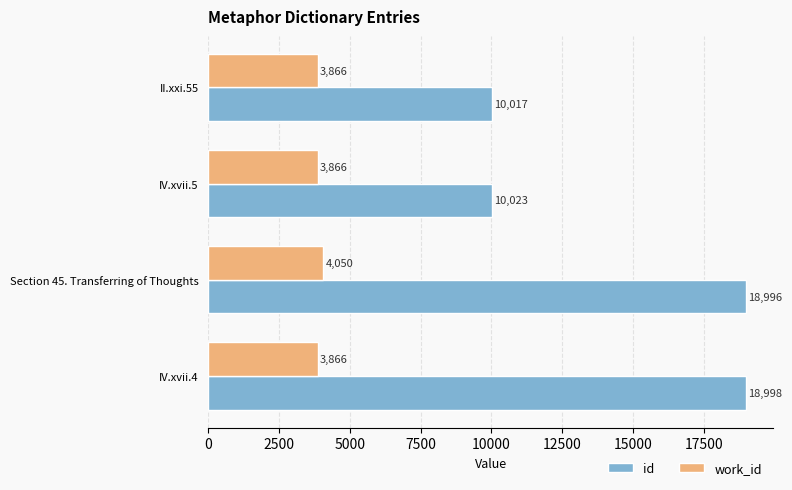

What is the average value of the work_id series?

3912